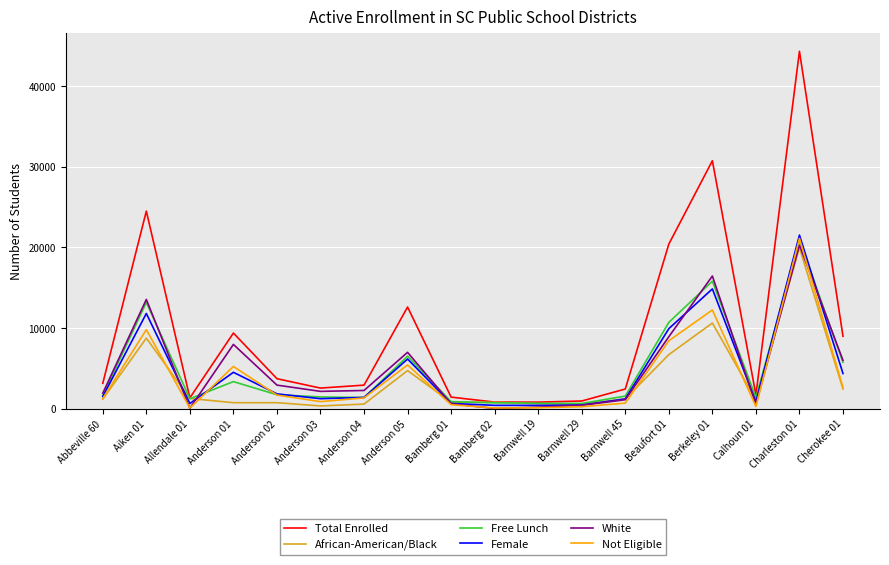

Which series has the largest range (max minus min)?

Total Enrolled